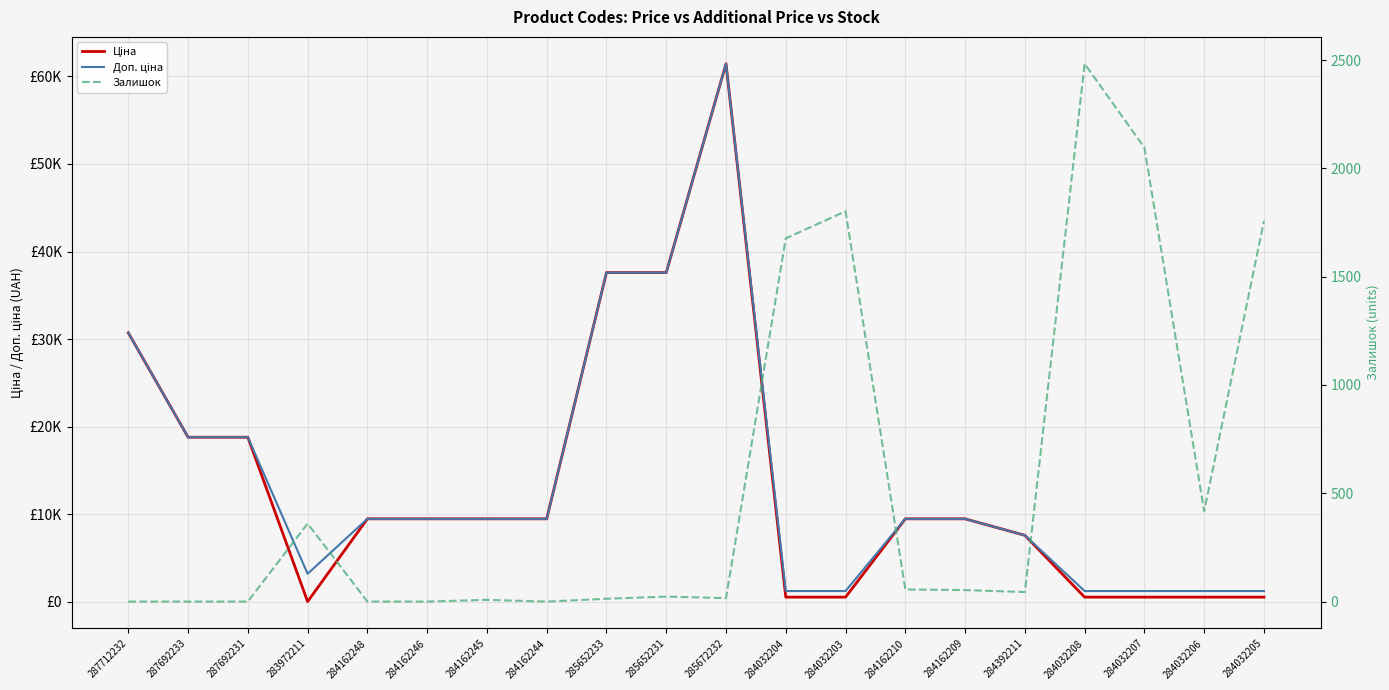

Rank the series by their maximum value, from lowest to highest.

Залишок, Ціна, Доп. ціна